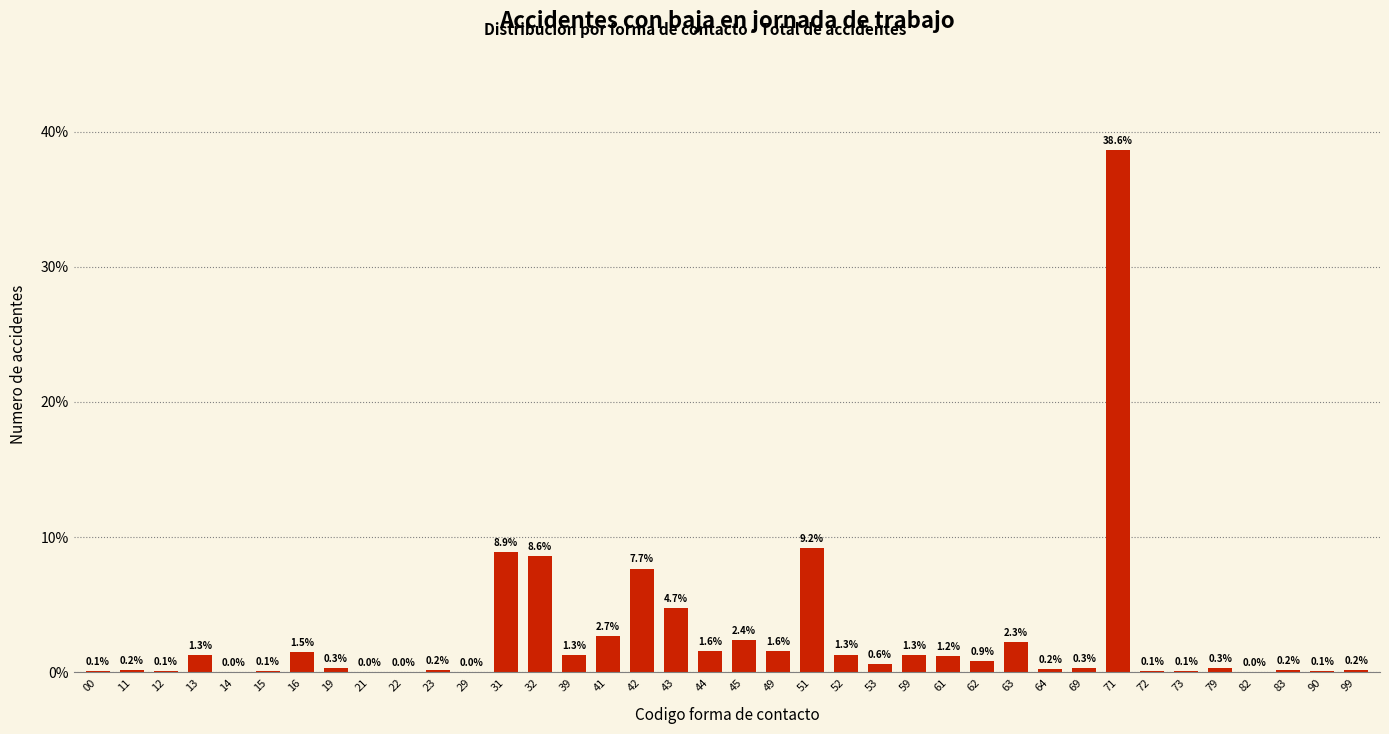

Between 13 and 51, which is larger?

51